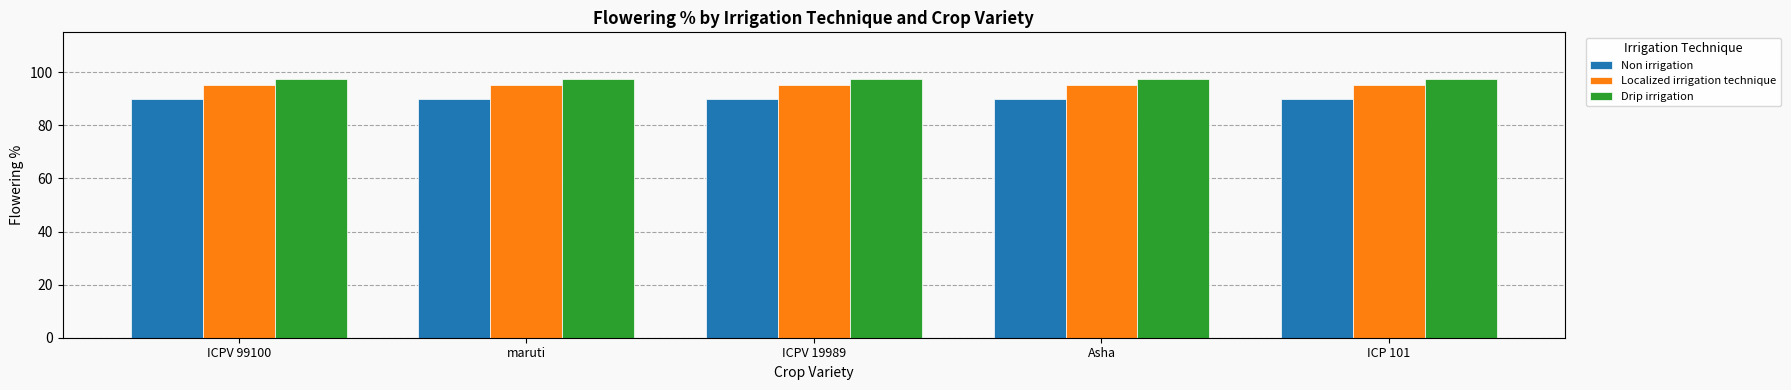

The Localized irrigation technique series shows 43.3 at ICP 101. True or false?

False